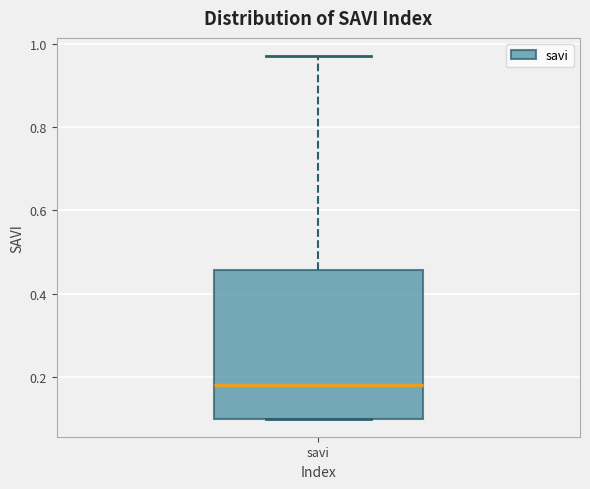

Where does the median line of the box for savi sit on the y-axis? The values are not printed on the chart, so give them approximately, as read against the axis.

0.18